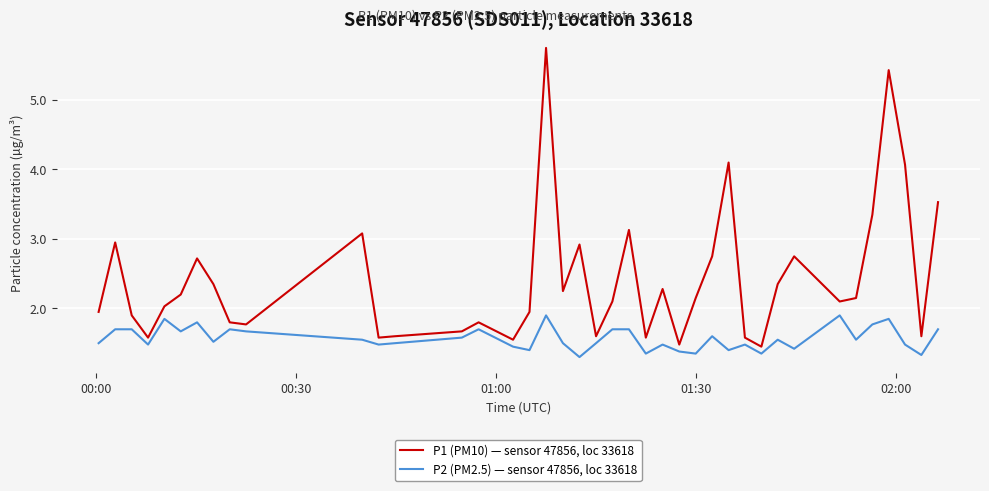

Which series has the widest spread of values?

P1 (PM10) — sensor 47856, loc 33618